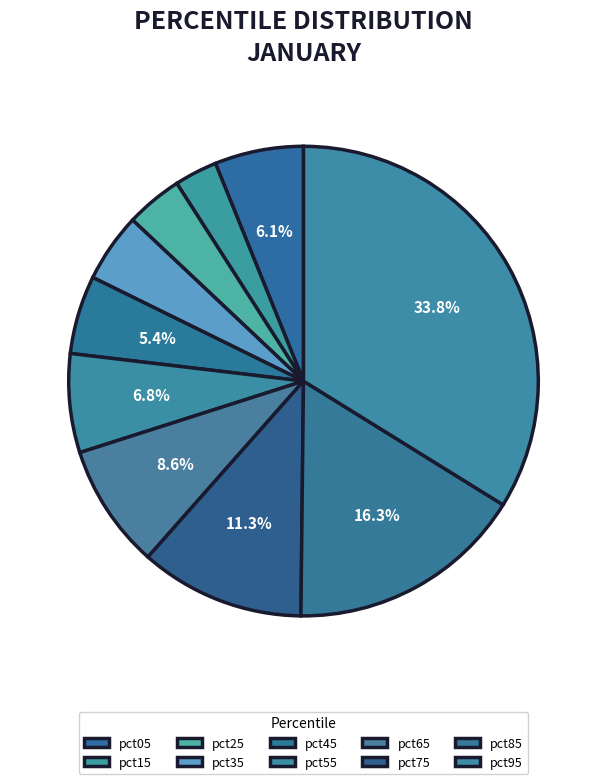

How many segments does this pie chart have?

10